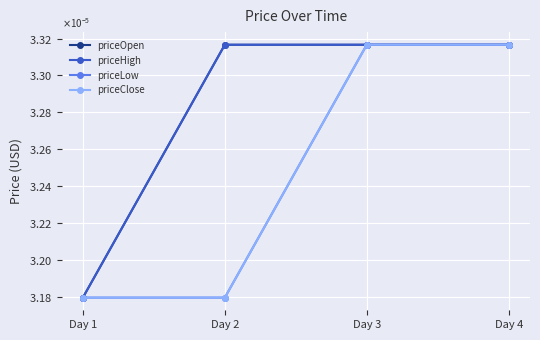

Which series has the widest spread of values?

priceOpen